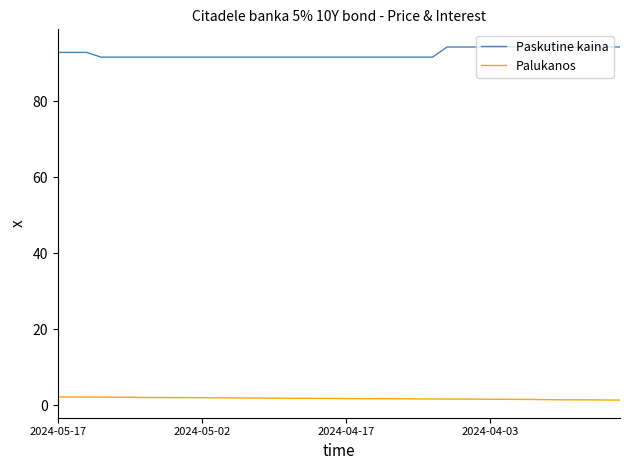

What is the lowest value of the Paskutine kaina series?

91.6